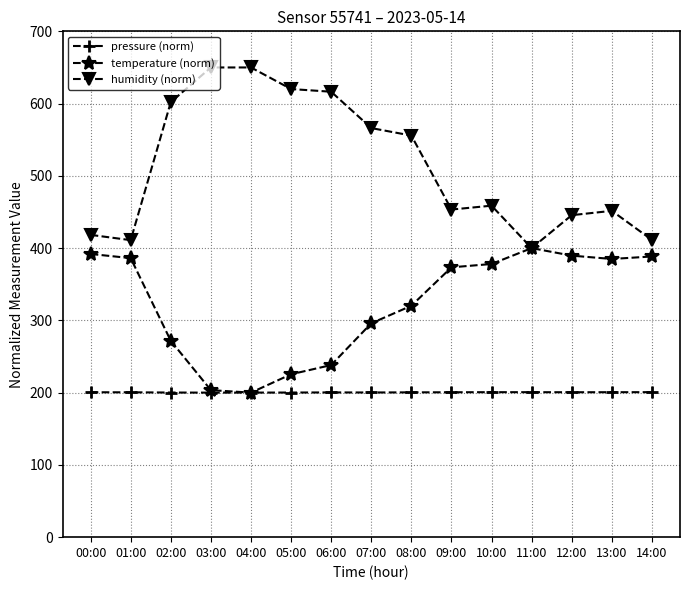

Does the chart display data point markers on the line(s)?

Yes